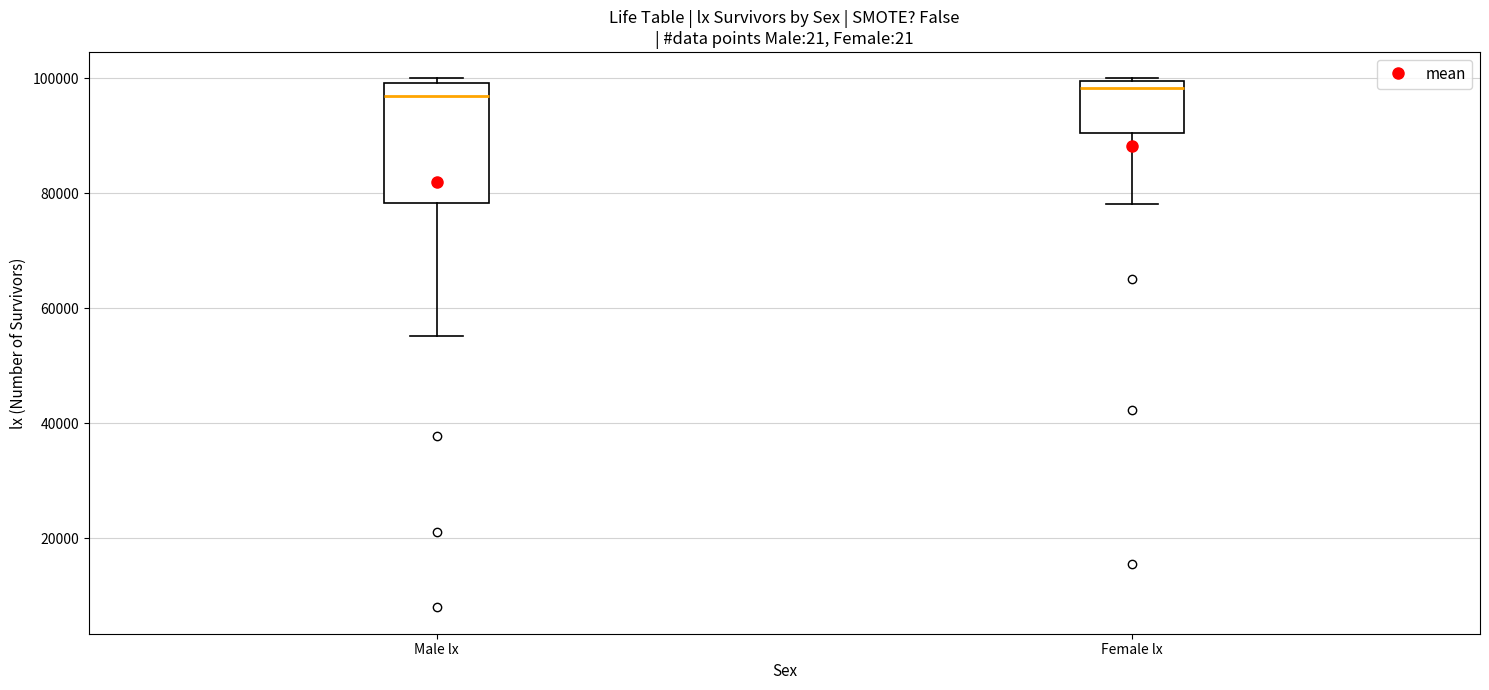

Reading left to right, read every box against the y-axis: the position of its median line, the range the box covers, and the ends of its whiskers. The values are not printed on the chart, so give them approximately, as read against the axis.

Male lx: median 96000, box 78000 to 100000, whiskers 56000 to 100000 (just above the box's upper edge)
Female lx: median 98000, box 90000 to 100000, whiskers 78000 to 100000